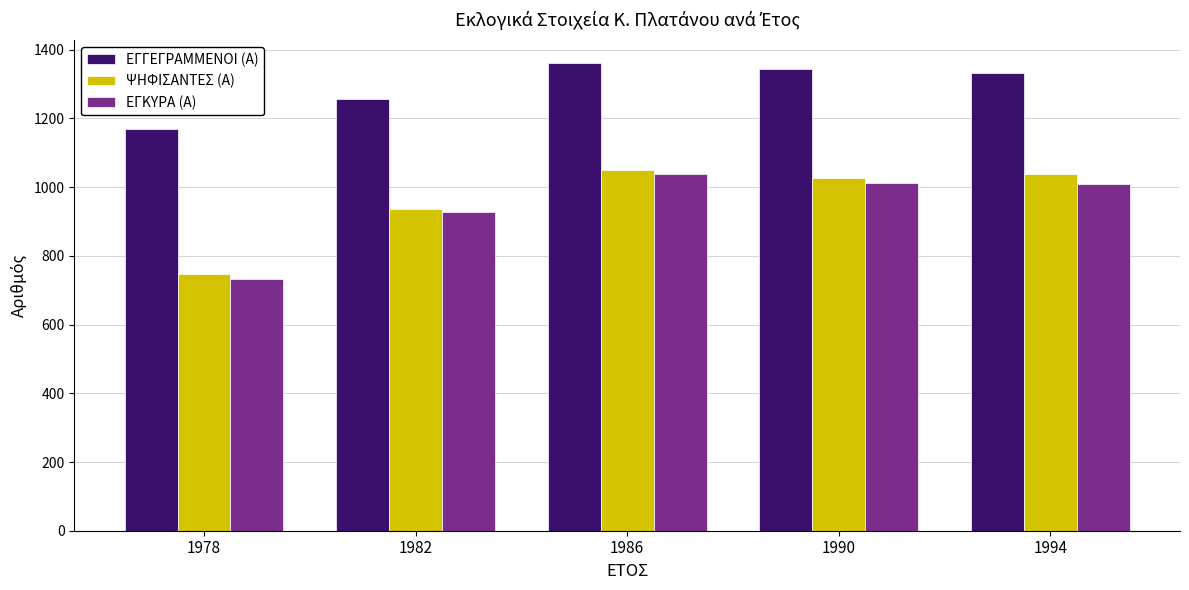

The value of ΕΓΓΕΓΡΑΜΜΕΝΟΙ (Α) at 1994 is 528. True or false?

False